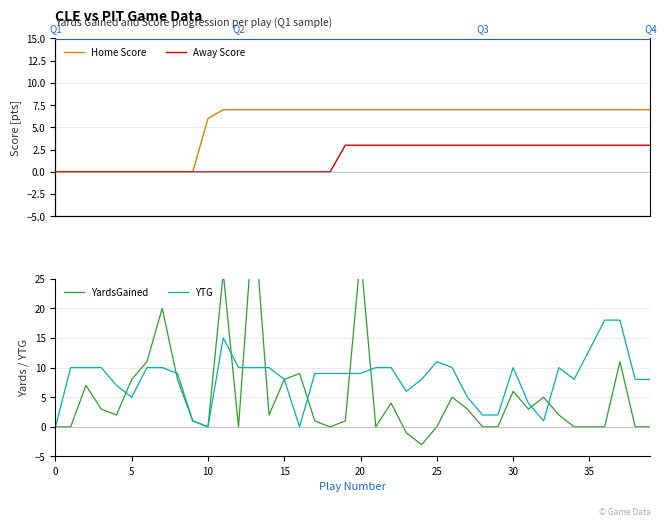

How many lines are shown in the chart?

4